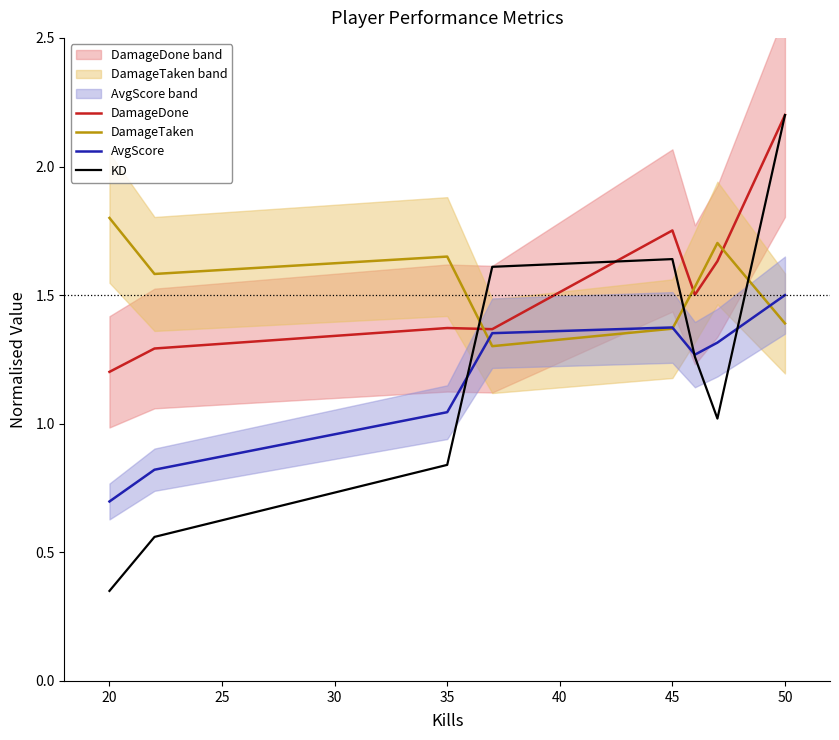

Is it true that KD equals 3.3 at 50?

False